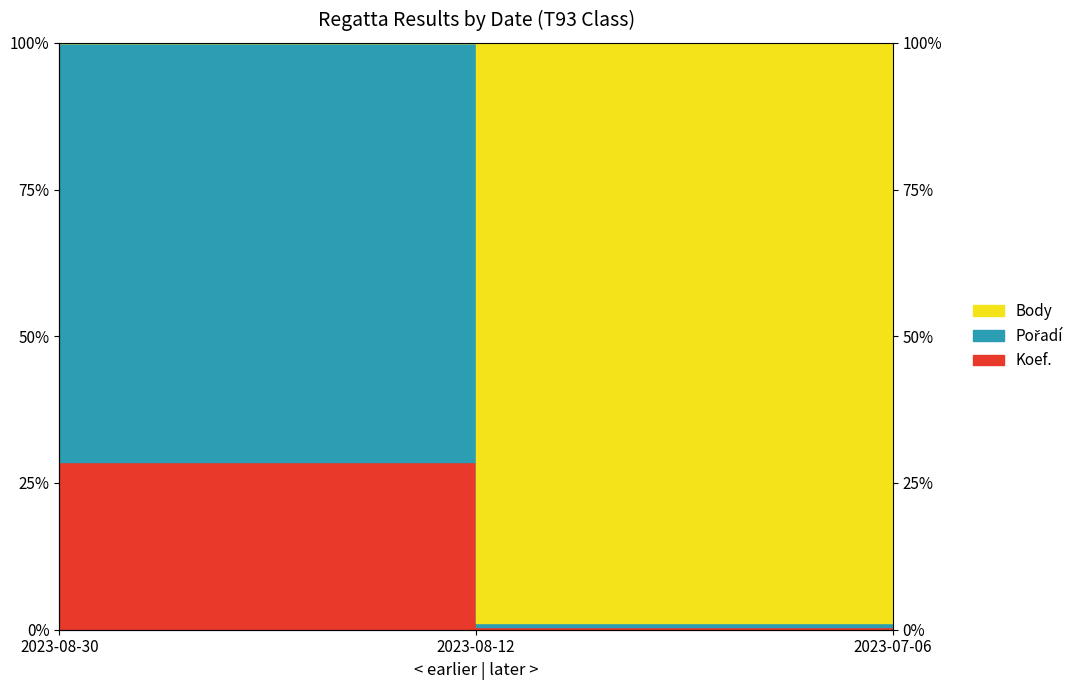

Between 2023-08-12 and 2023-08-30, which is larger?

2023-08-30